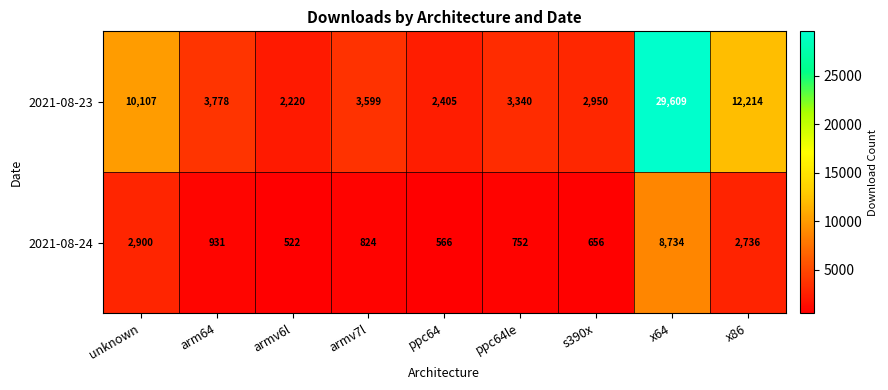

Which series has the widest spread of values?

2021-08-23